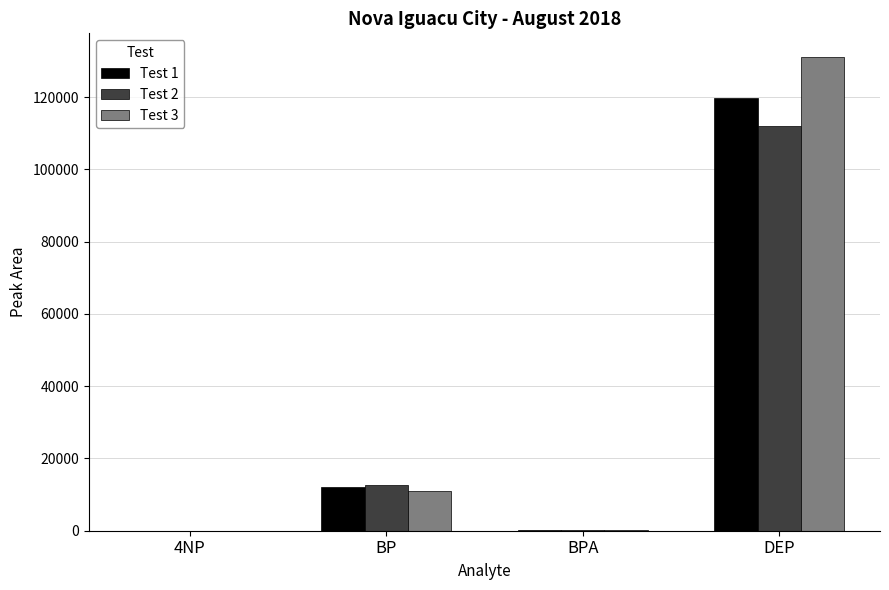

At which category is the sum across all series the highest?

DEP